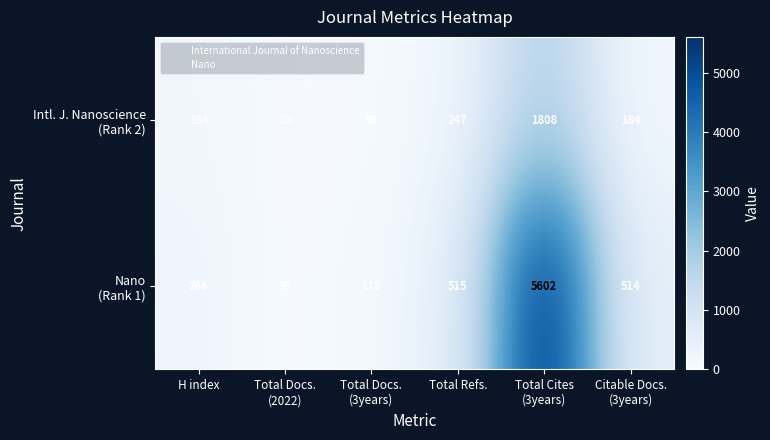

How many categories are shown in the chart?

6